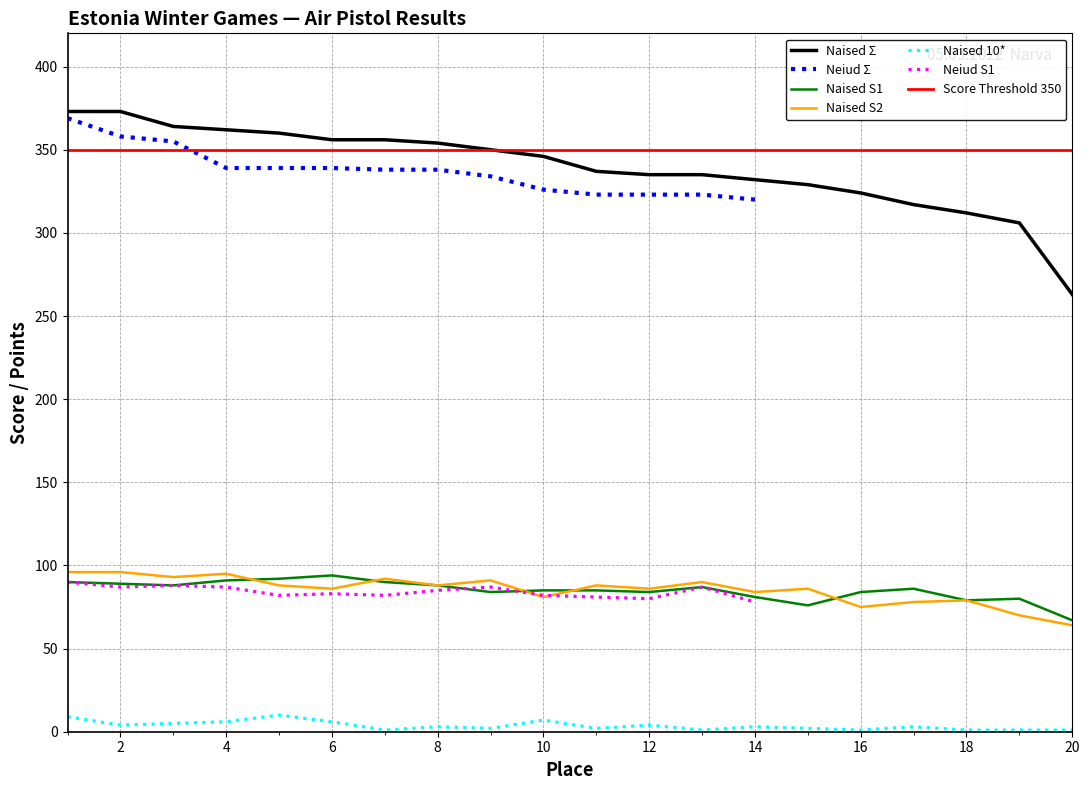

What is the difference between the maximum and minimum values in the Naised 10* series?

9